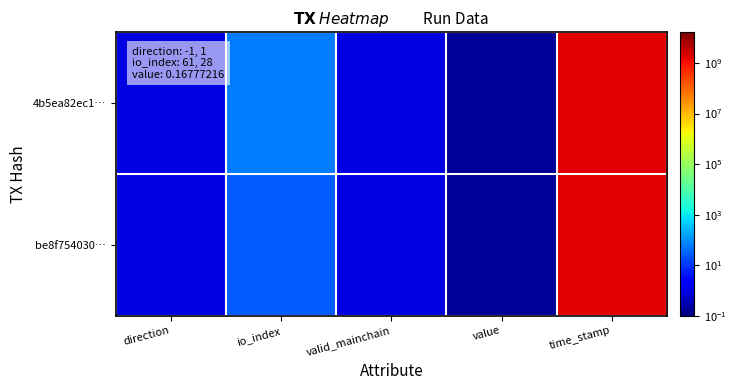

Rank the series by their average value, from highest to lowest.

4b5ea82ec1…, be8f754030…